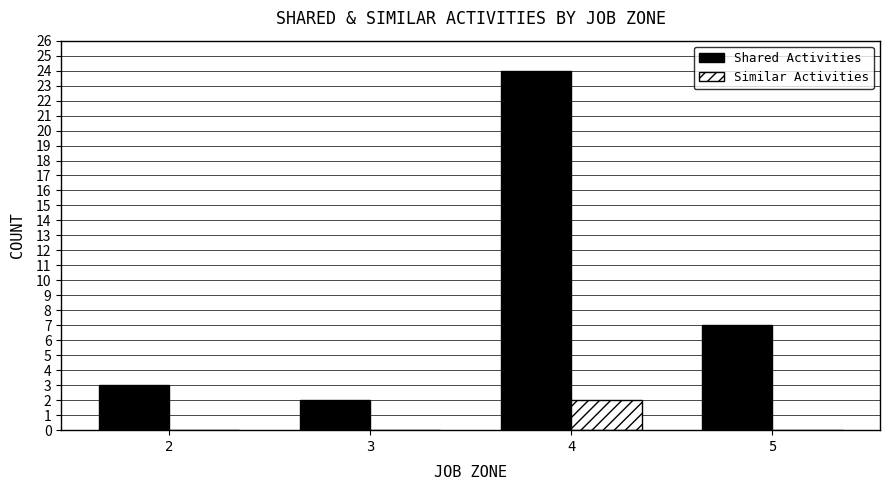

Which series has the widest spread of values?

Shared Activities